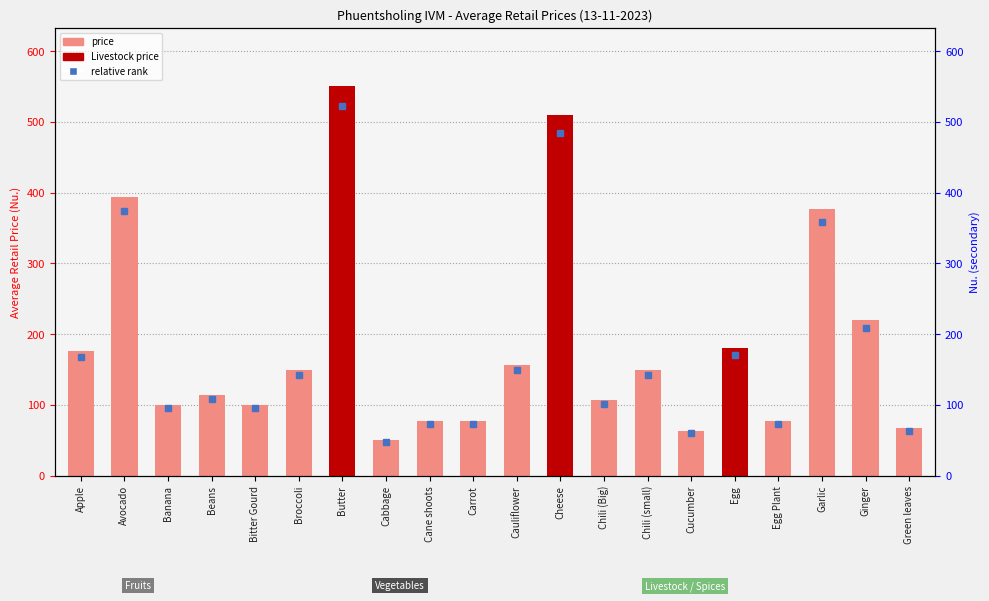

What is the ratio of the value at Cucumber to the value at Chili (Big)?

0.6